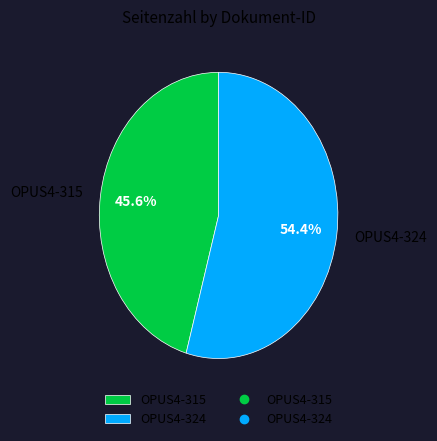

Count the number of slices in the pie.

2